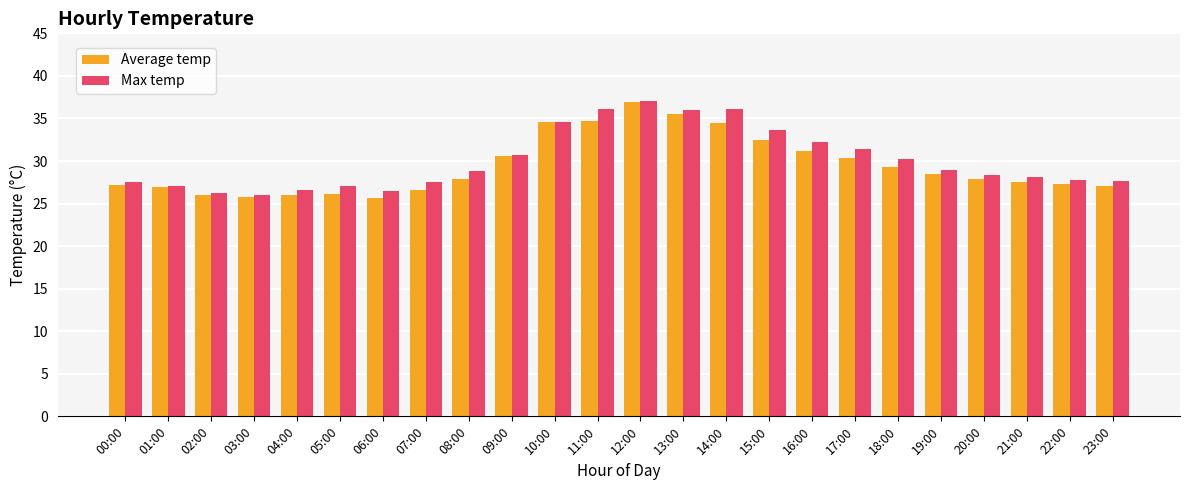

What position from the right is 17:00?

7